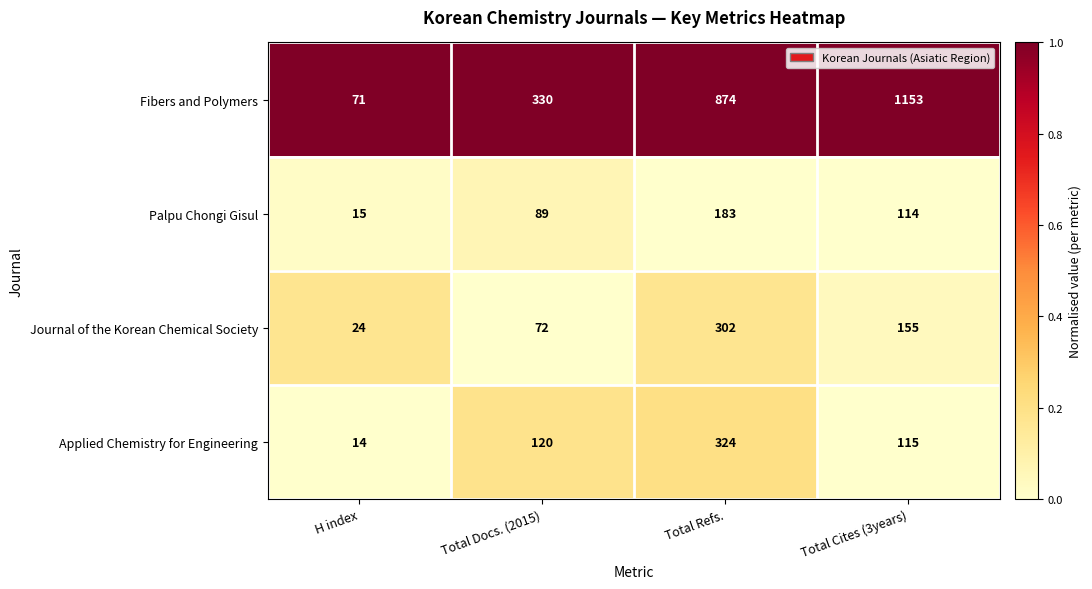

True or false: Palpu Chongi Gisul has a value of 73 at Total Cites (3years).

False